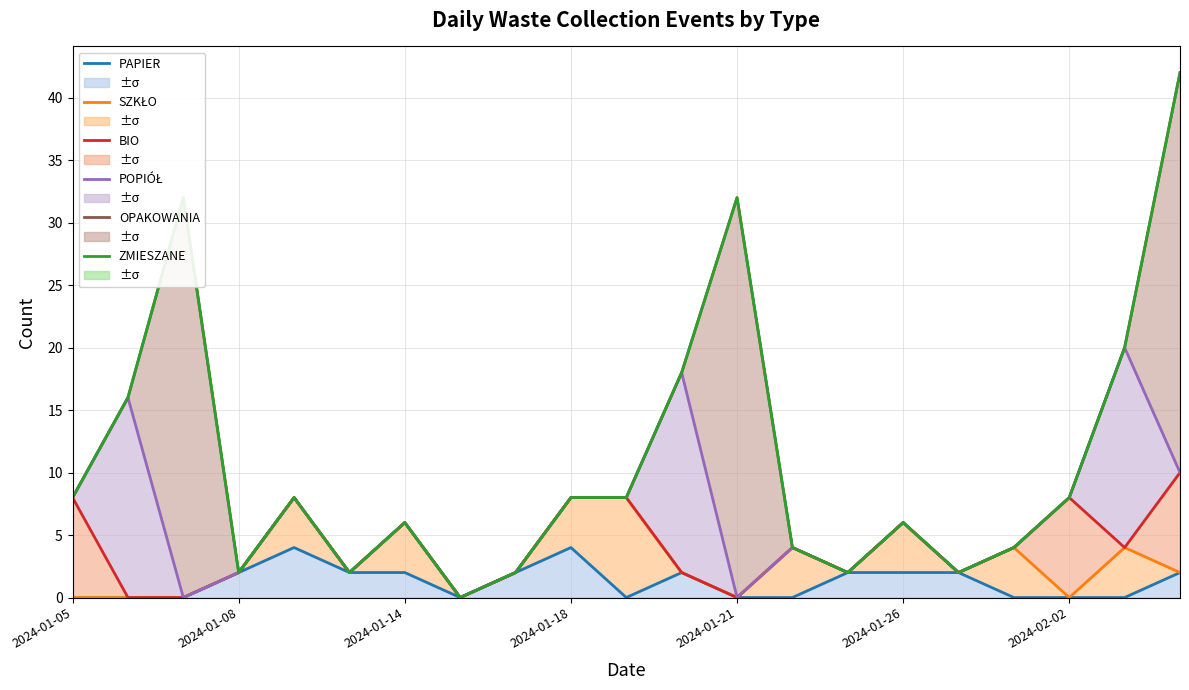

Count the number of data series in this chart.

6